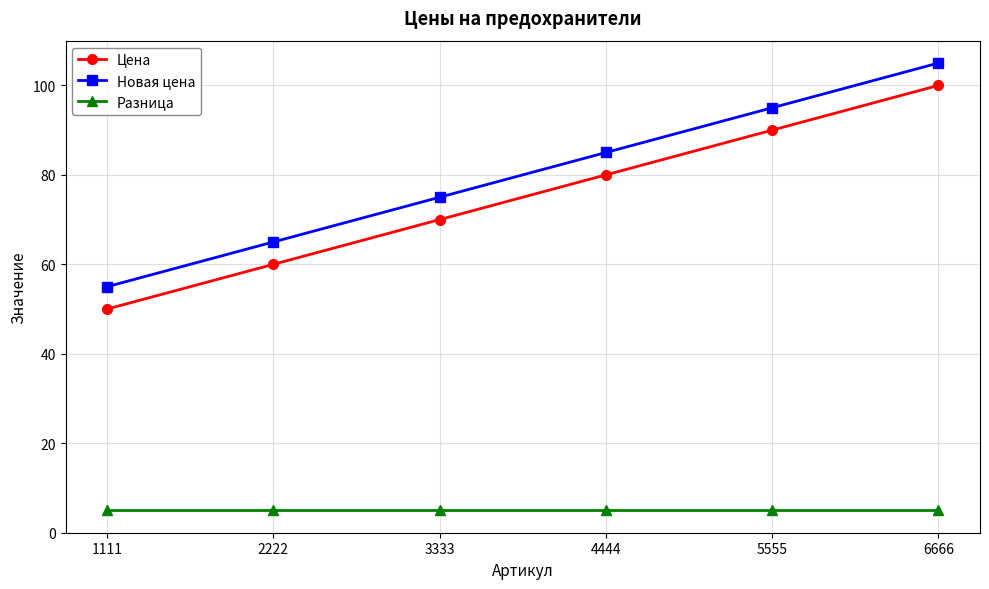

What is the approximate value of Новая цена at 3333?

75